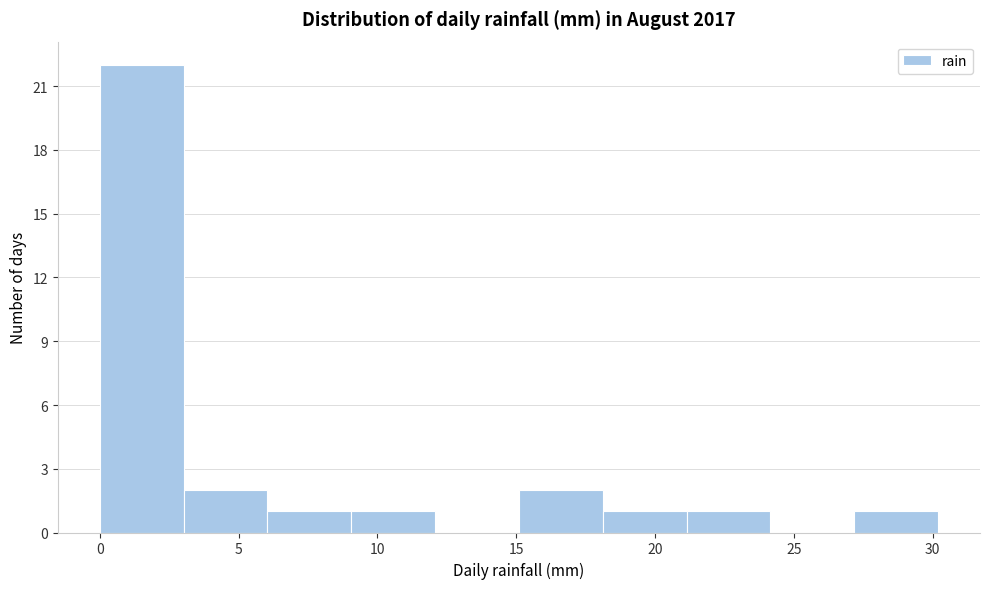

Reading left to right, list every bar in this chart as the range it spans on the x-axis followed by its height. Neither the bar edges nor the heights are printed on the chart, so give them approximately, as read against the axes.

0 to 3: 22
3 to 6: 2
6 to 9: 1
9 to 12: 1
12 to 15: 0
15 to 18: 2
18 to 21: 1
21 to 24: 1
24 to 27: 0
27 to 30: 1